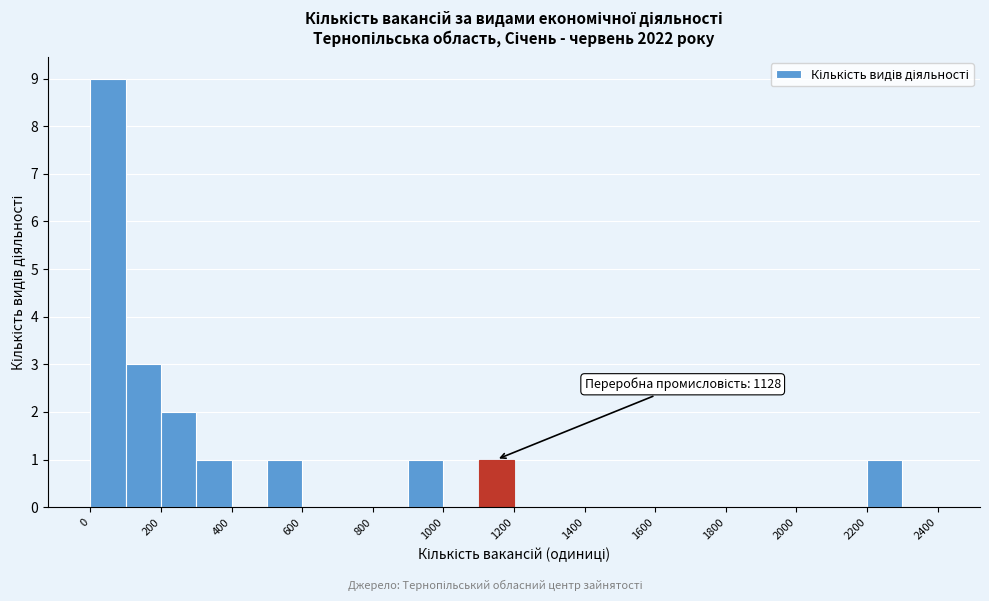

Which range on the x-axis has the tallest bar?

0 to 100